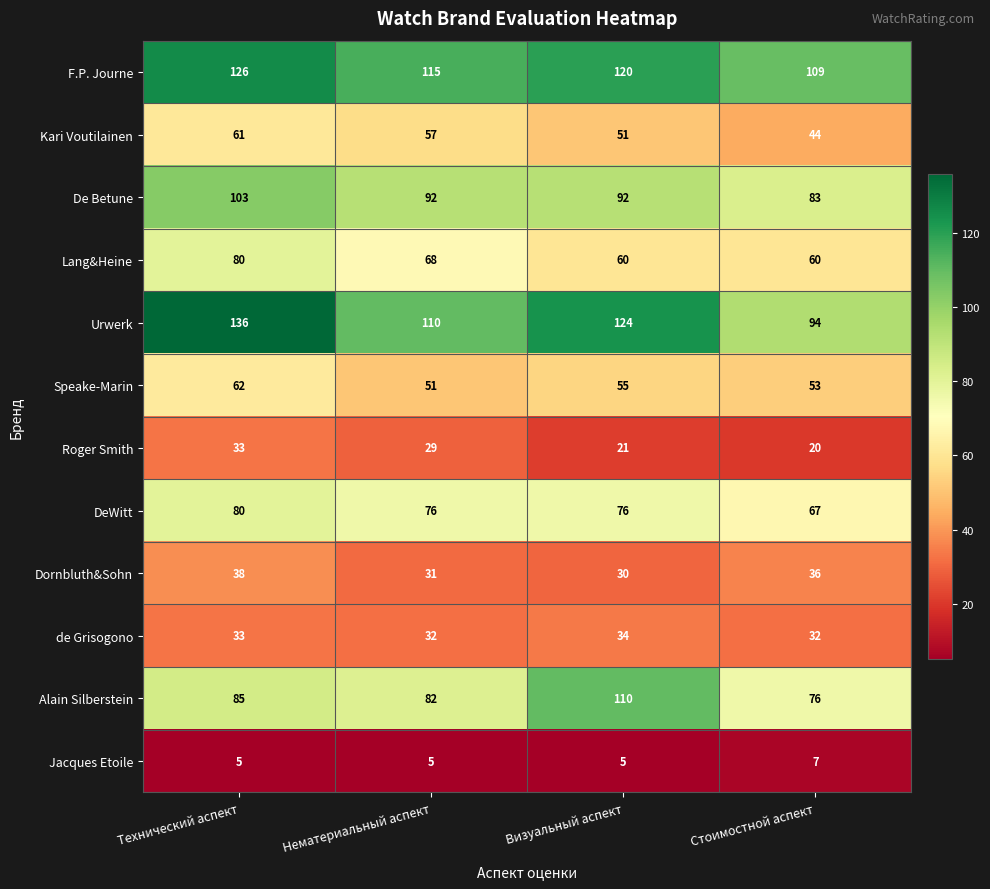

At how many categories does at least one series exceed 48?

4